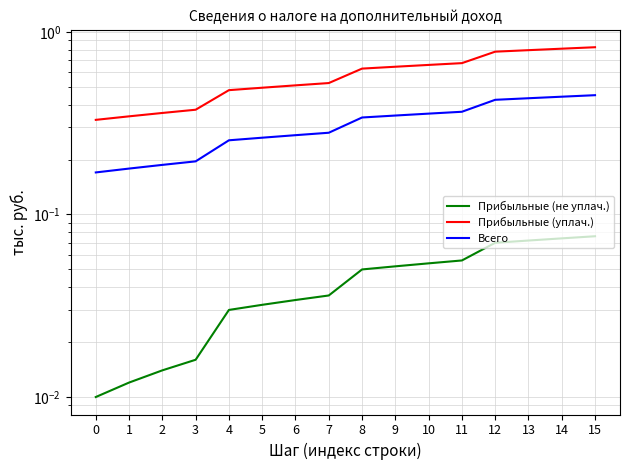

Which has a higher value, 15 or 6?

15